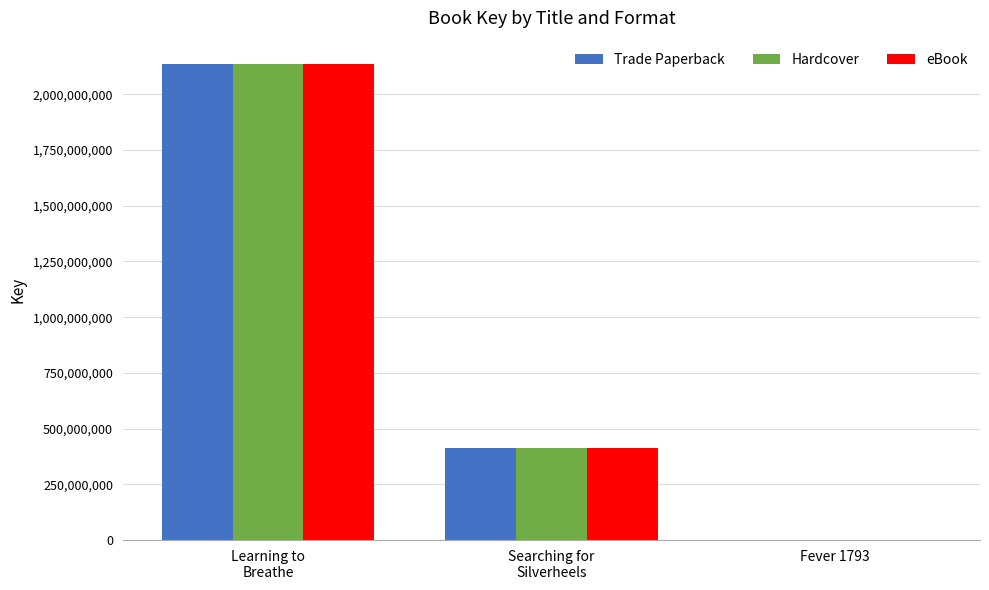

What is the sum of all Trade Paperback values?

2549125393